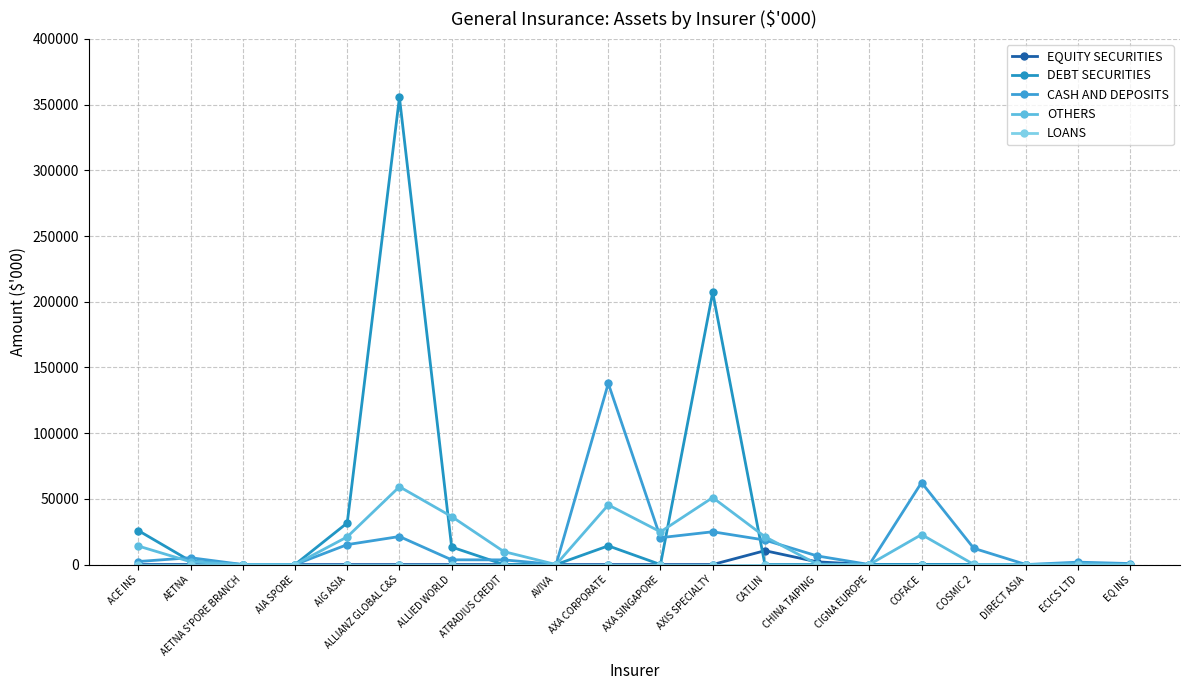

What is the difference between the highest and lowest values at CATLIN?

21176.3